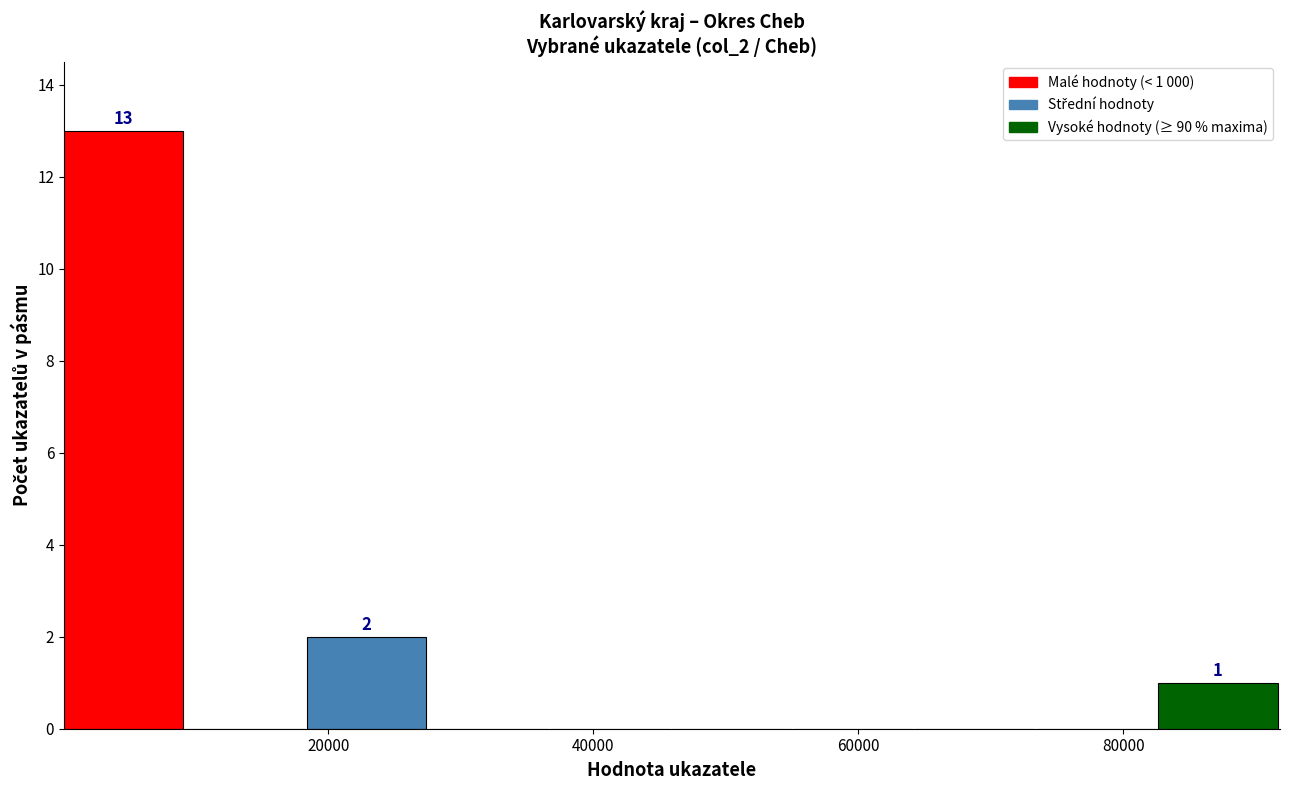

Over which range of the x-axis is the bar tallest?

0 to 10000